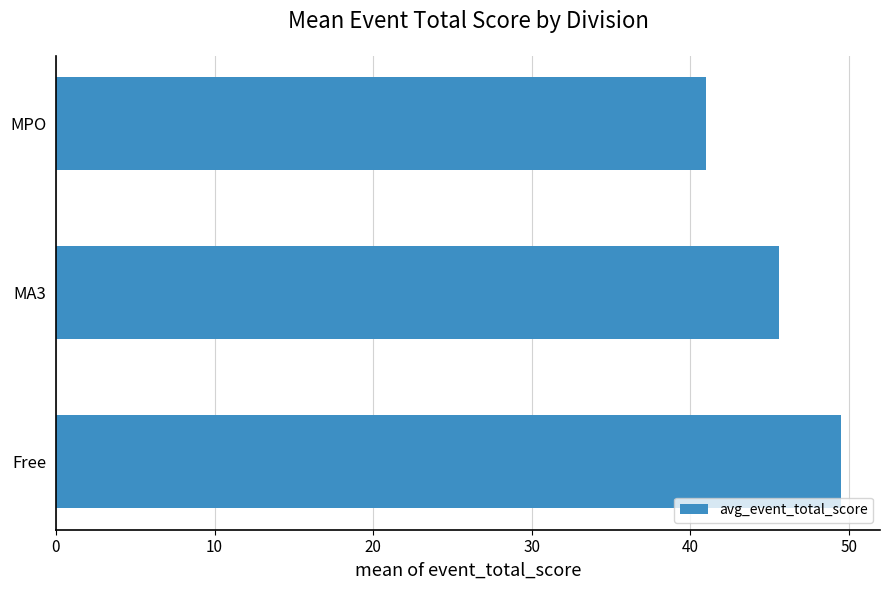

List the labels in order of value, largest first.

Free, MA3, MPO